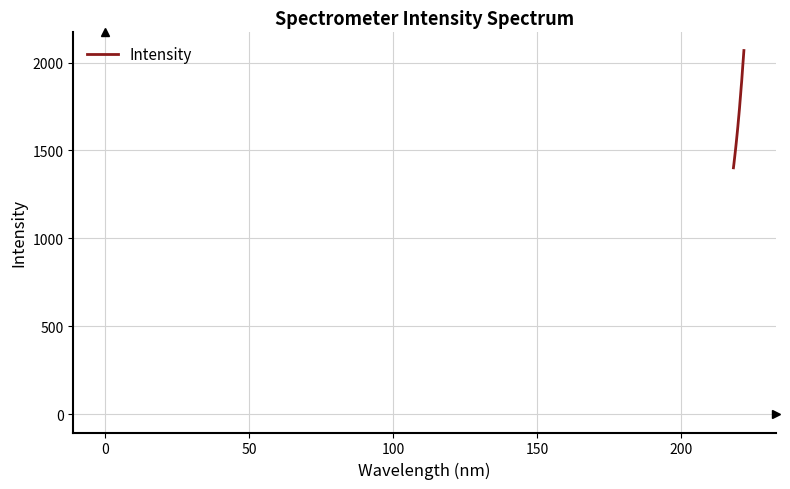

Reading right to left, what are all the values shown in this chart?

2068.4	2024.8	1983.0	1939.2	1894.6	1857.7	1817.5	1779.6	1740.0	1704.7	1671.0	1635.2	1603.2	1572.0	1540.8	1511.1	1483.0	1455.1	1427.5	1401.6